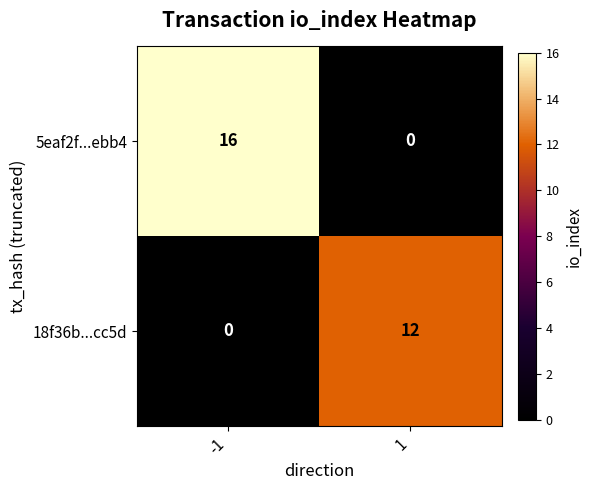

Reading left to right, transcribe all the data shown in this chart.

5eaf2f...ebb4: 16	0
18f36b...cc5d: 0	12